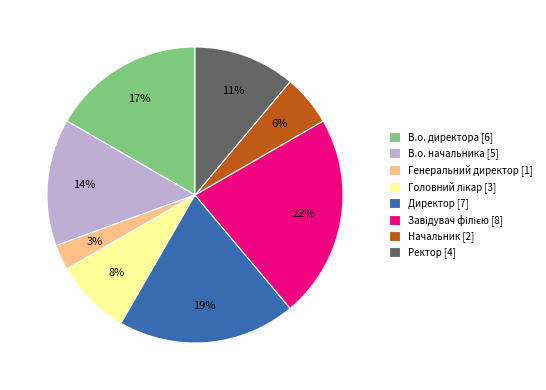

Does any single category account for the majority?

No